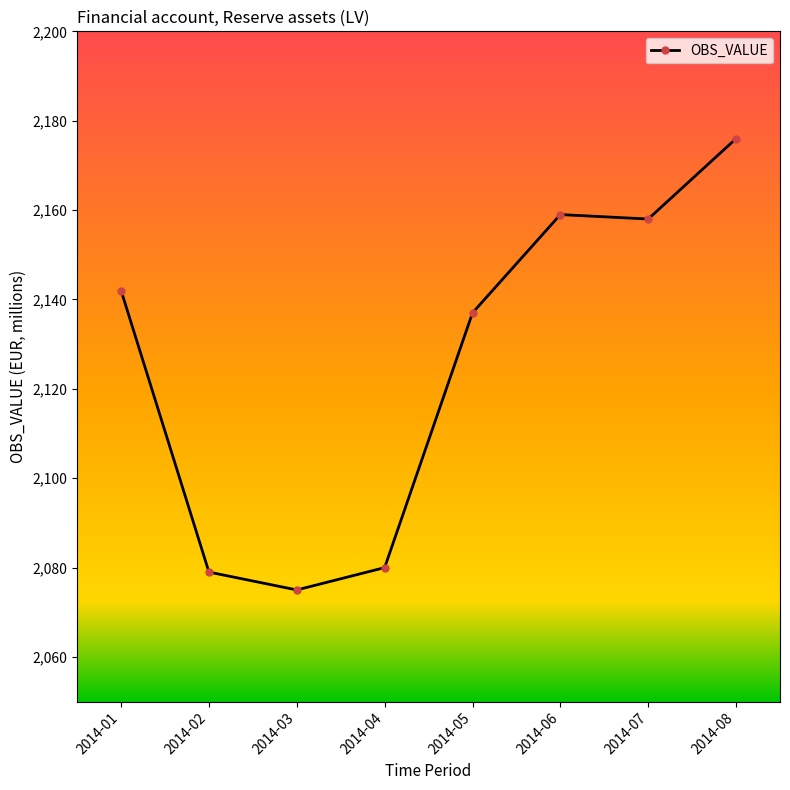

Approximately how many times larger is the value at 2014-06 compared to 2014-01?

1.0